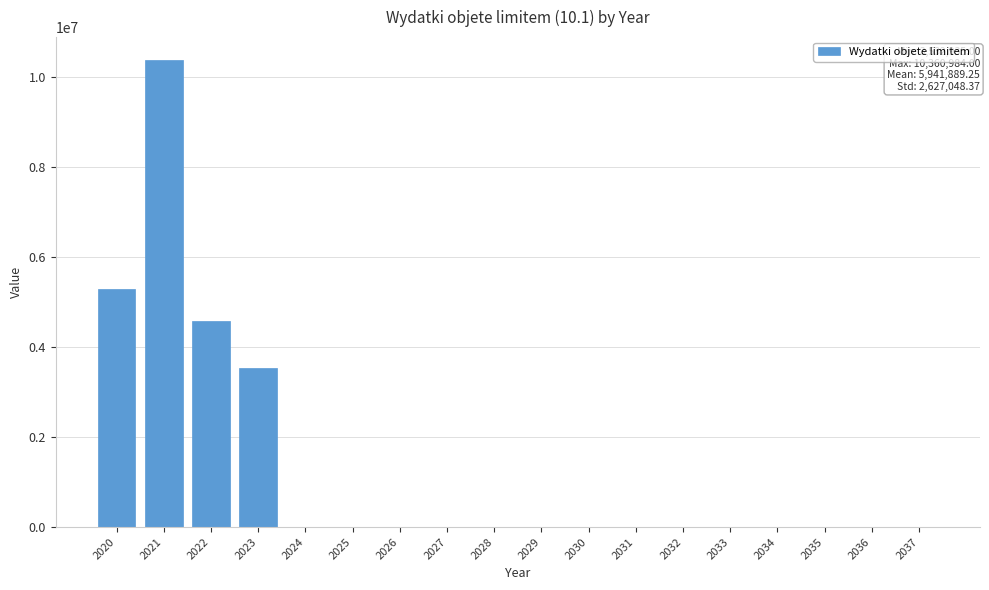

Reading left to right, transcribe all the data shown in this chart.

2020=5293008	2021=10360984	2022=4580630	2023=3532935	2024=0	2025=0	2026=0	2027=0	2028=0	2029=0	2030=0	2031=0	2032=0	2033=0	2034=0	2035=0	2036=0	2037=0